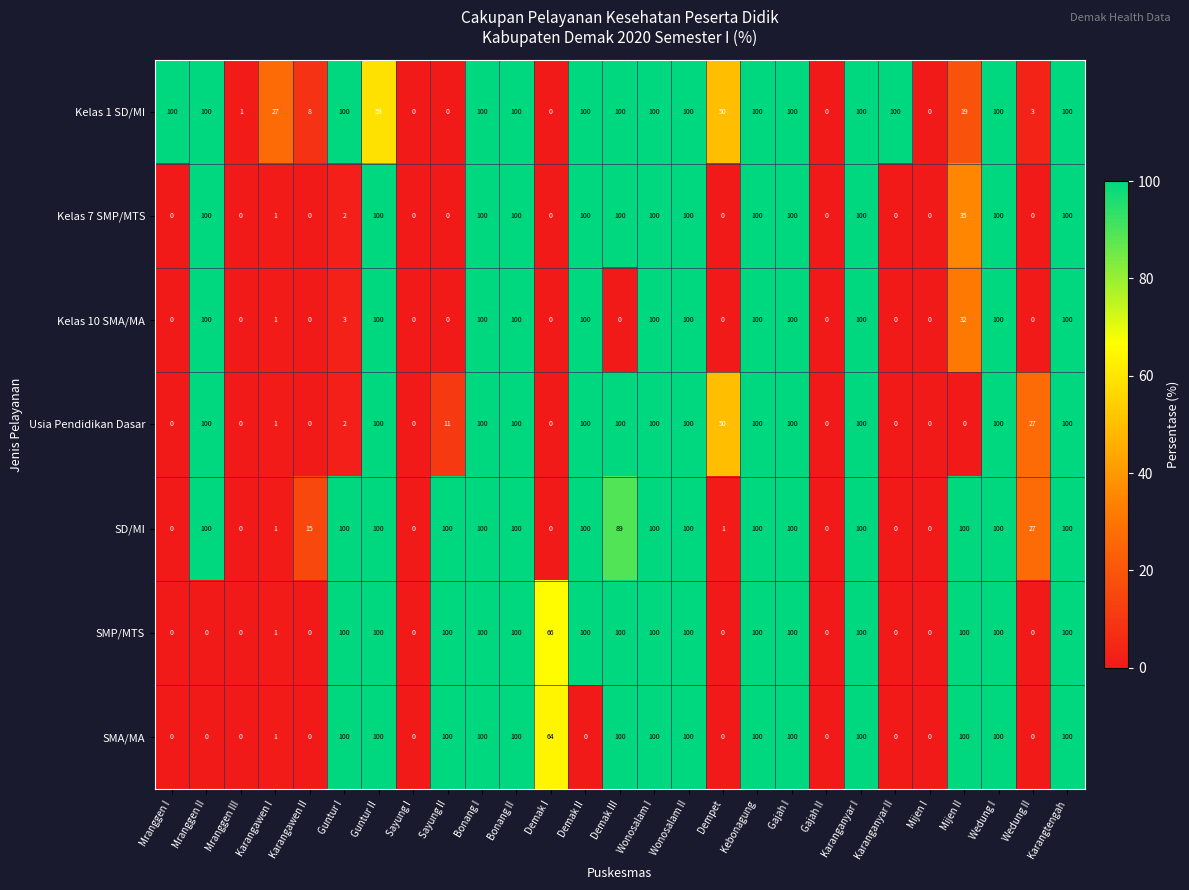

What is the average value of the SD/MI series?

60